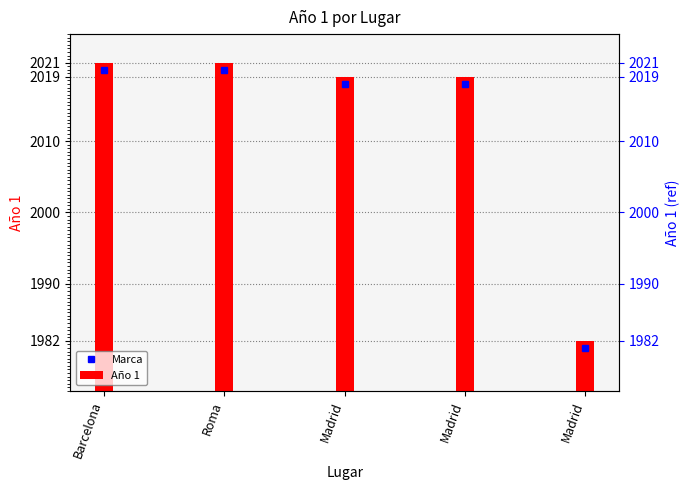

What is the smallest value displayed?

1982